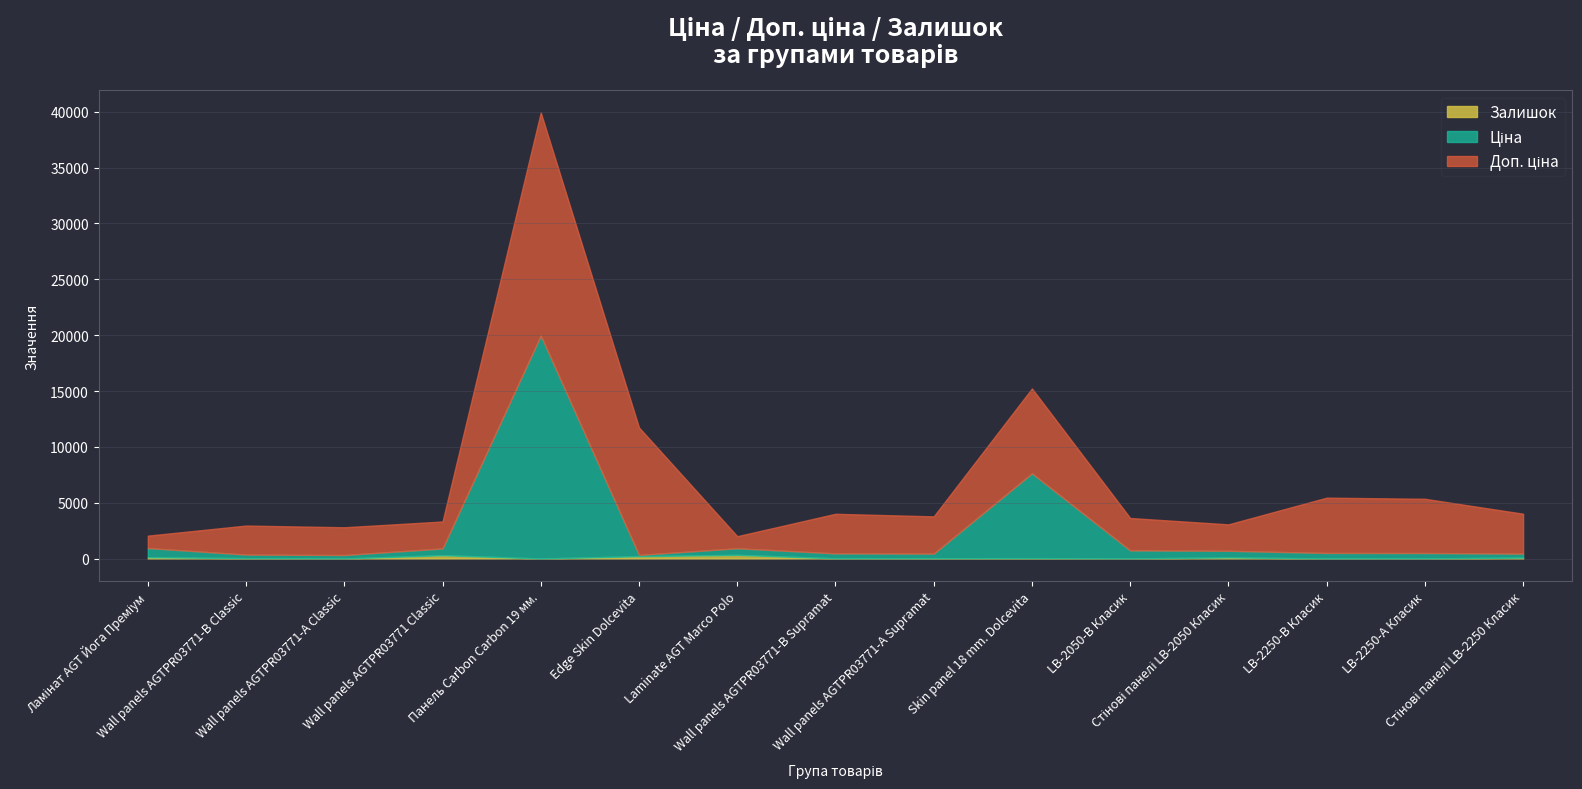

How many intersections are there between Залишок and Ціна?

2